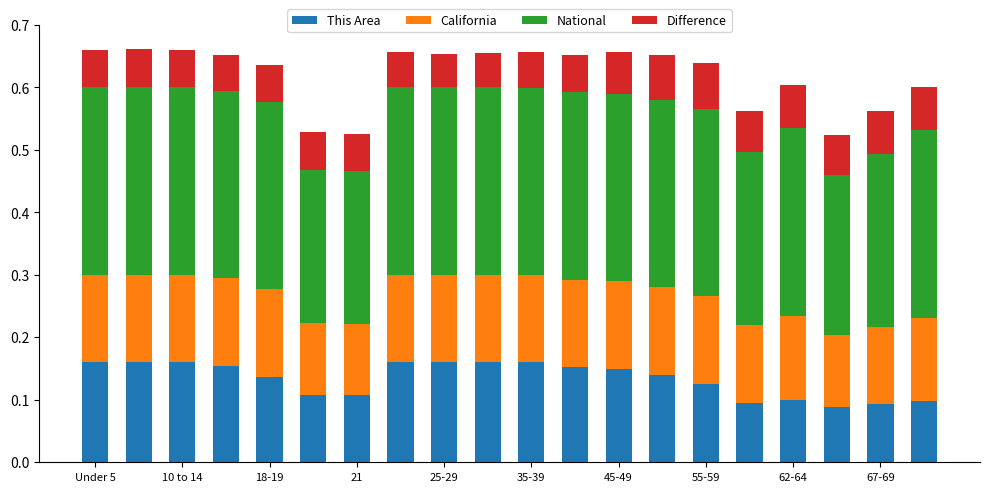

How many series are shown in this chart?

4